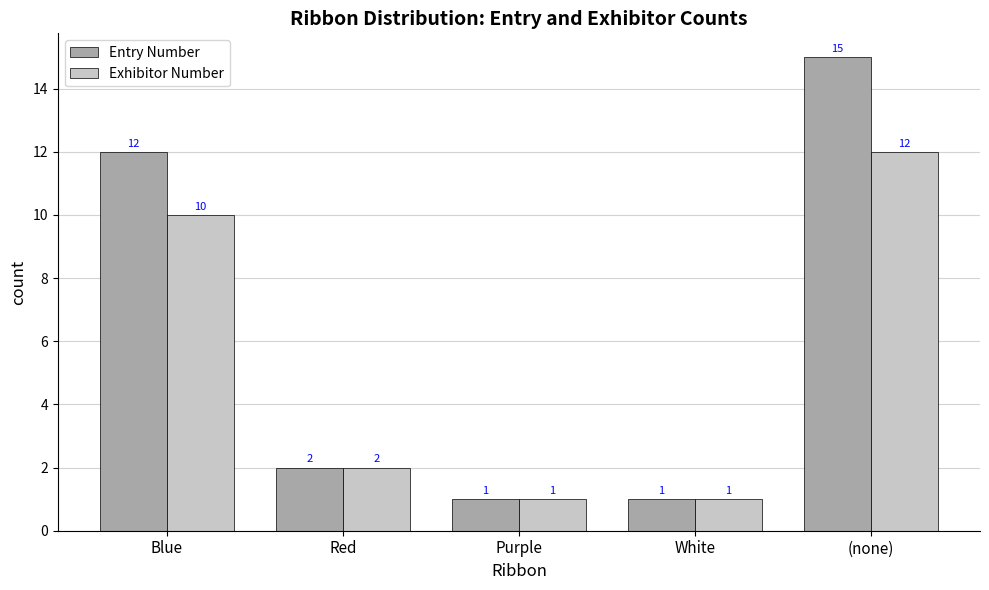

What is the difference between the Exhibitor Number values at Purple and Blue?

9